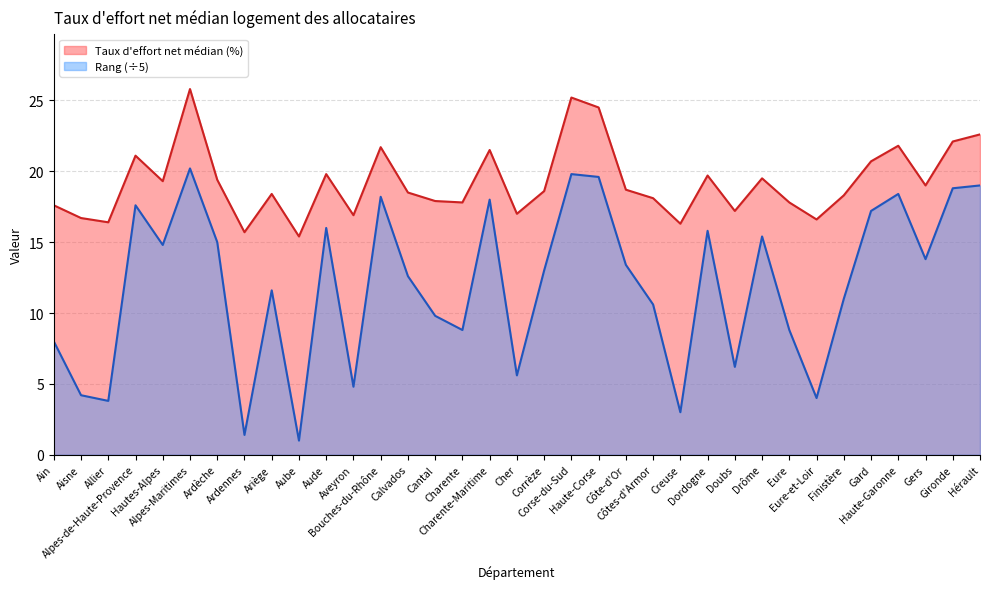

What is the average value of the Taux d'effort net médian (%) series?

19.2